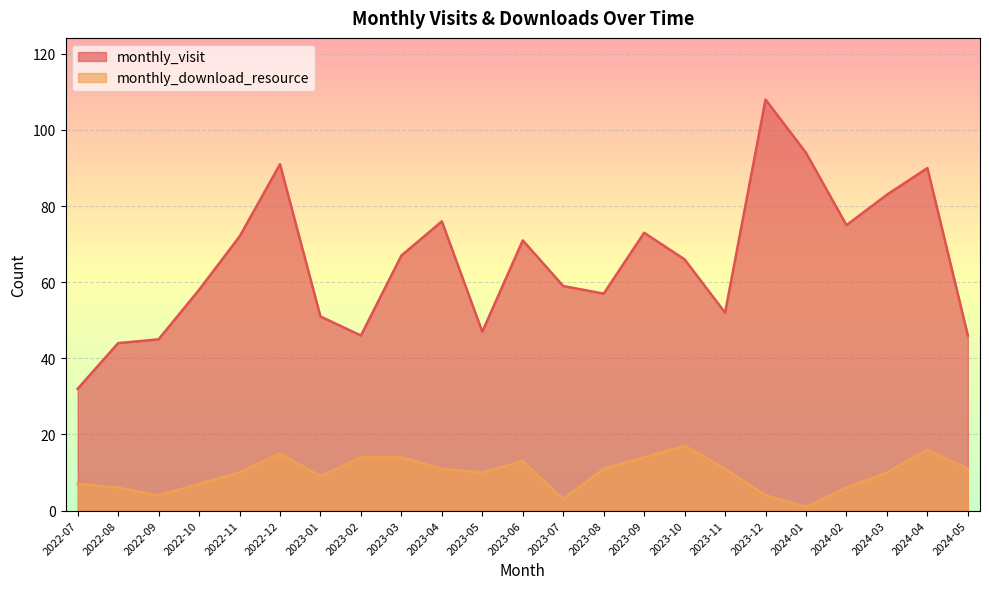

Which series has the largest total across all categories?

monthly_visit